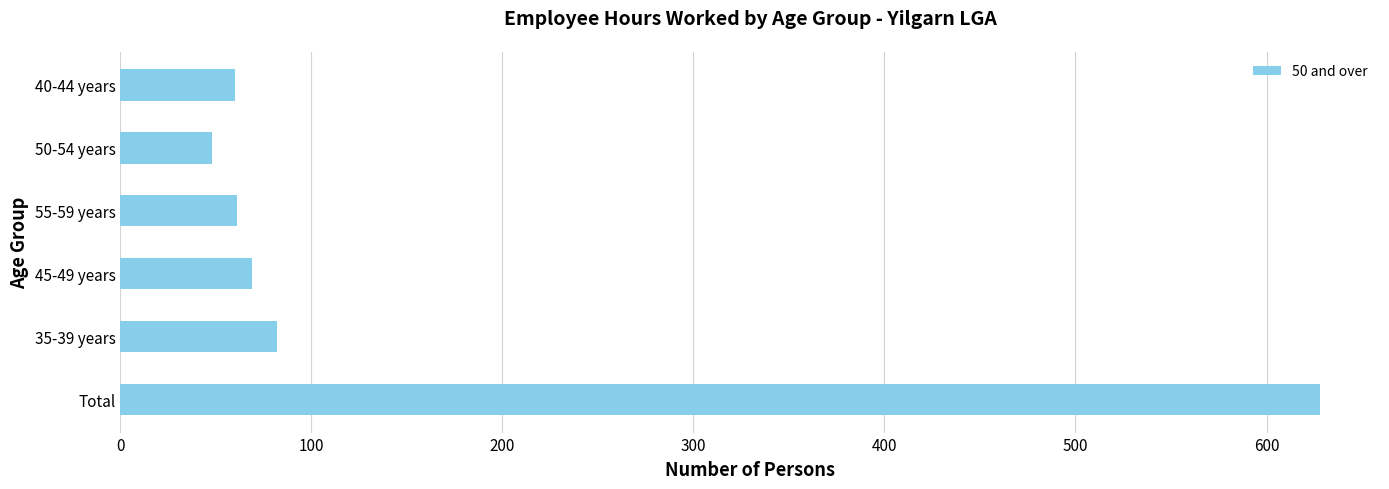

Approximately how many times larger is the value at 50-54 years compared to 55-59 years?

0.8